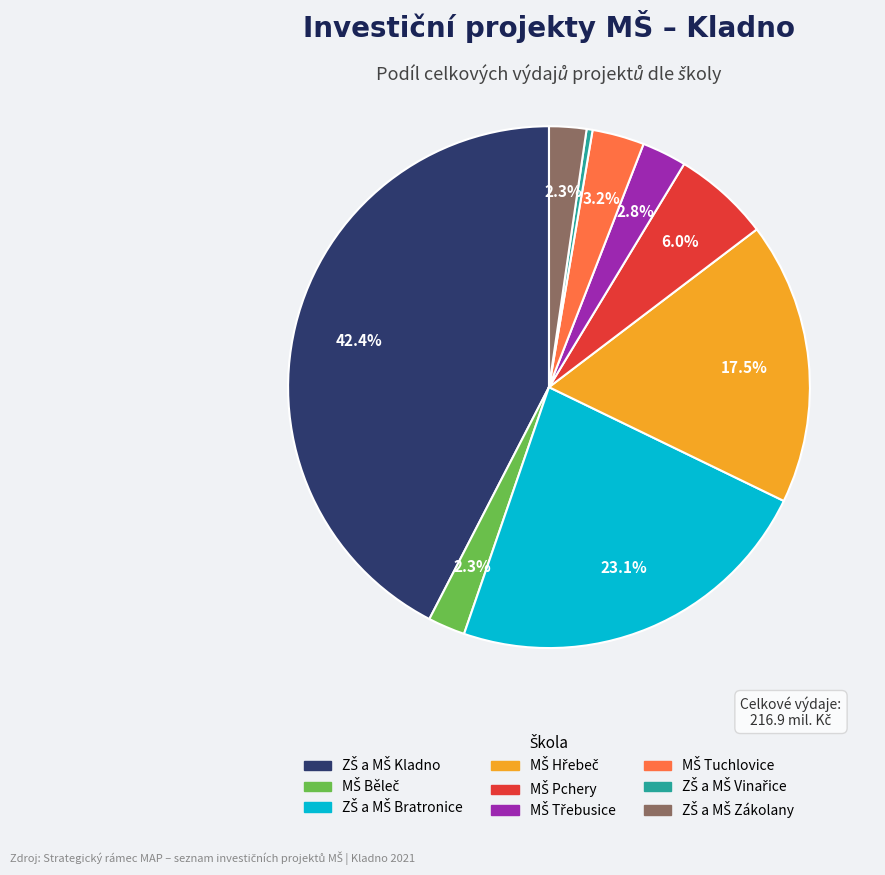

How many segments does this pie chart have?

9